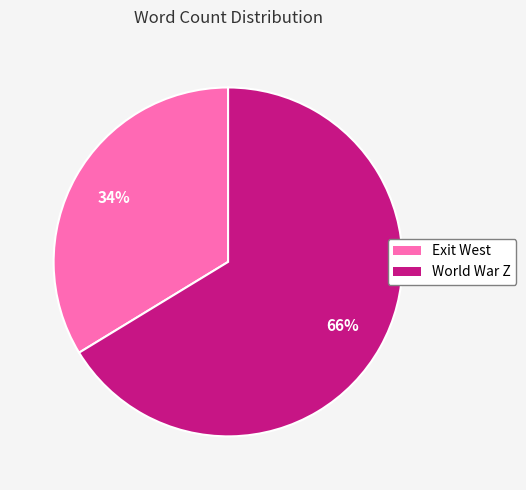

Is the sum of World War Z and Exit West greater than half?

Yes